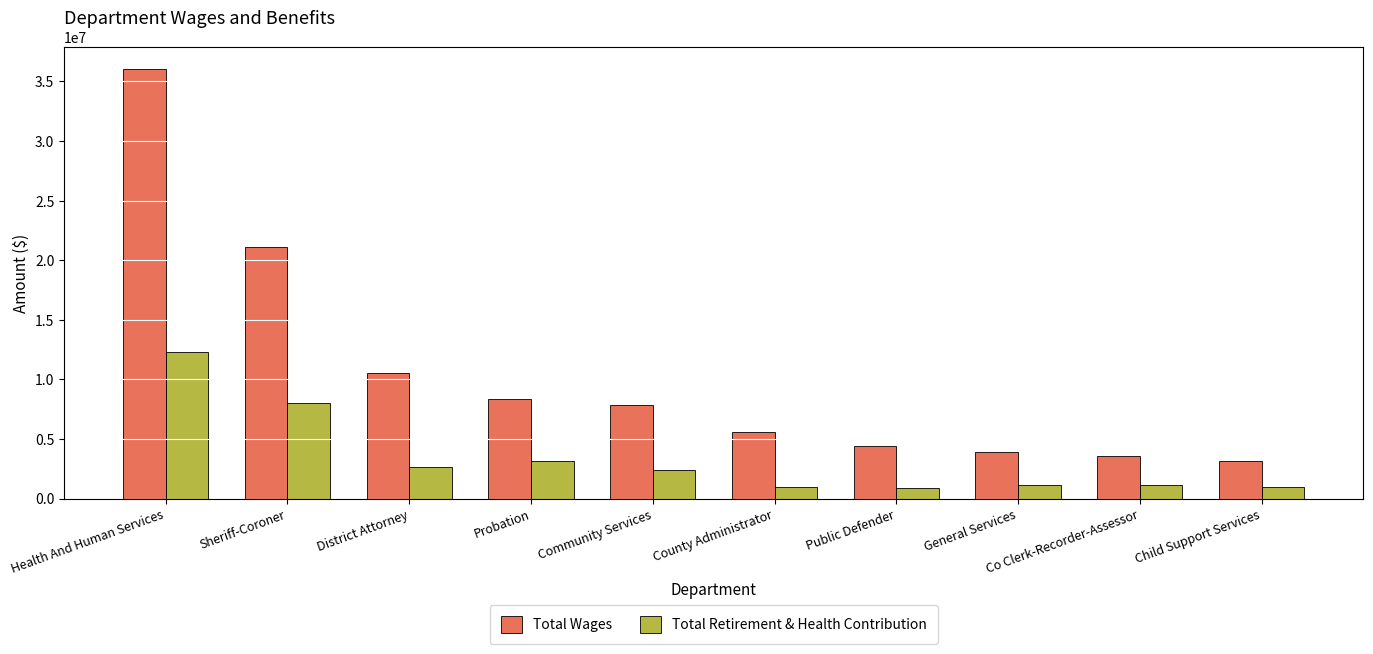

Which series has the largest total across all categories?

Total Wages